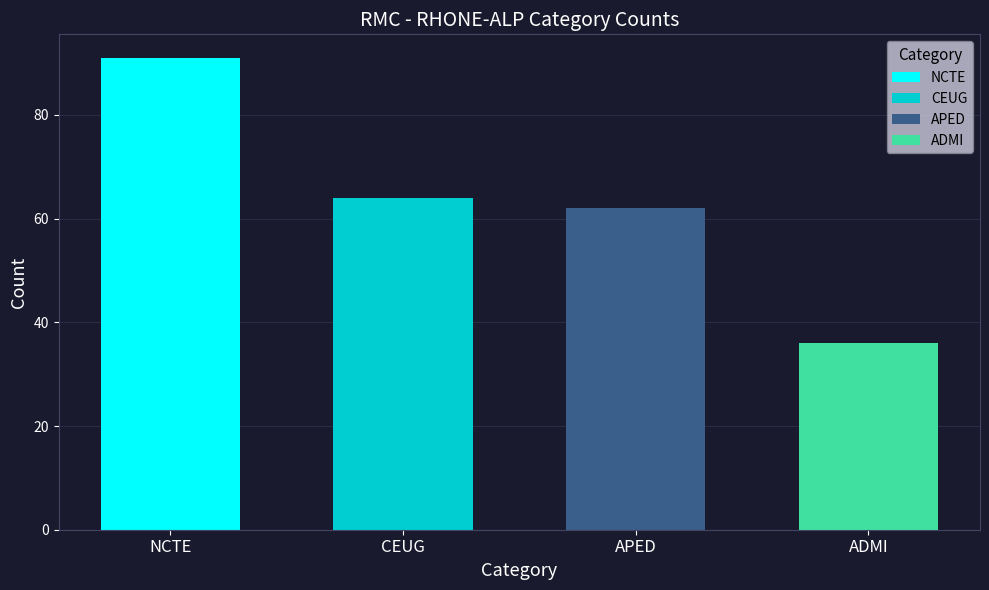

What is the greatest value displayed?

91